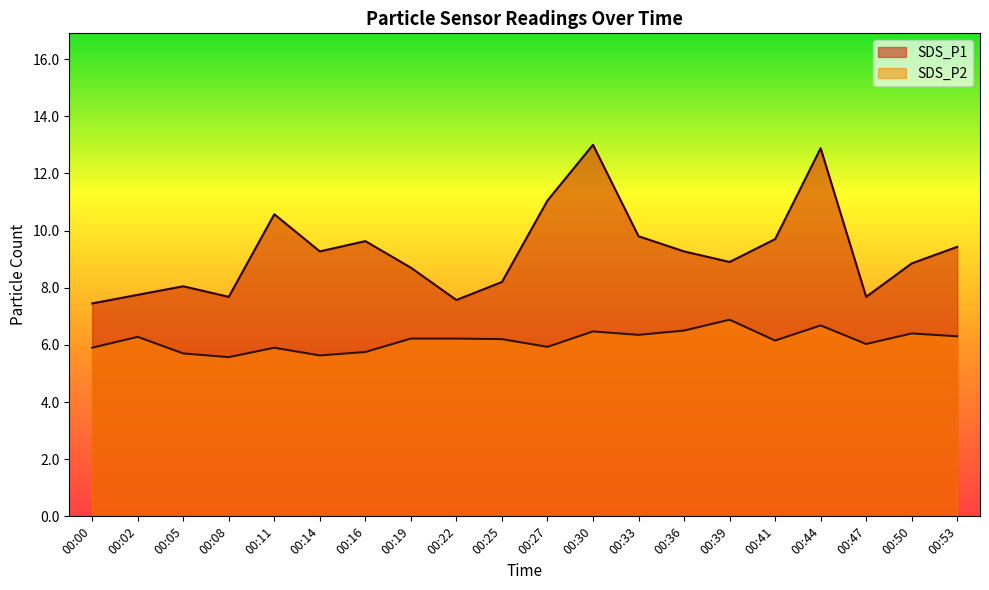

Does the chart display data point markers on the line(s)?

No